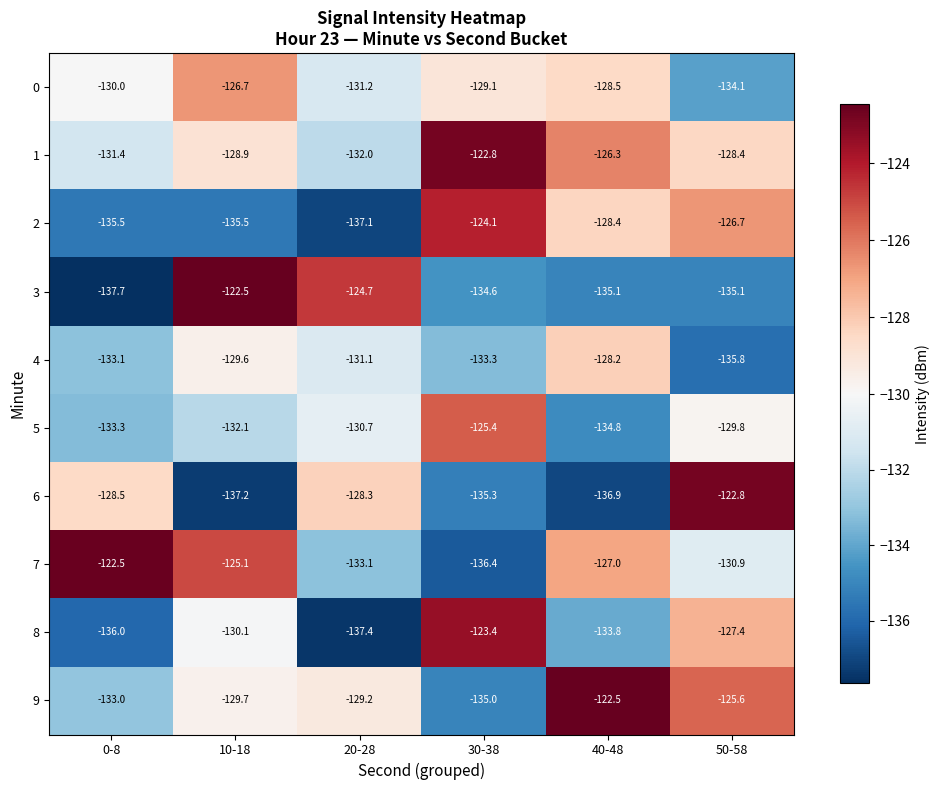

At 40-48, list the series in order from largest to smallest.

9, 1, 7, 4, 2, 0, 8, 5, 3, 6